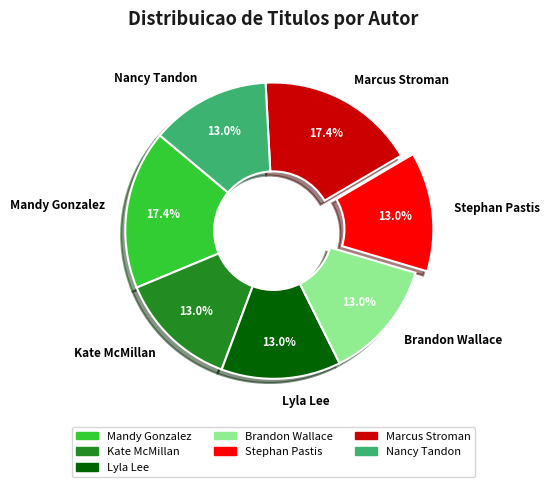

What percentage is NOT represented by Kate McMillan?

87.0%